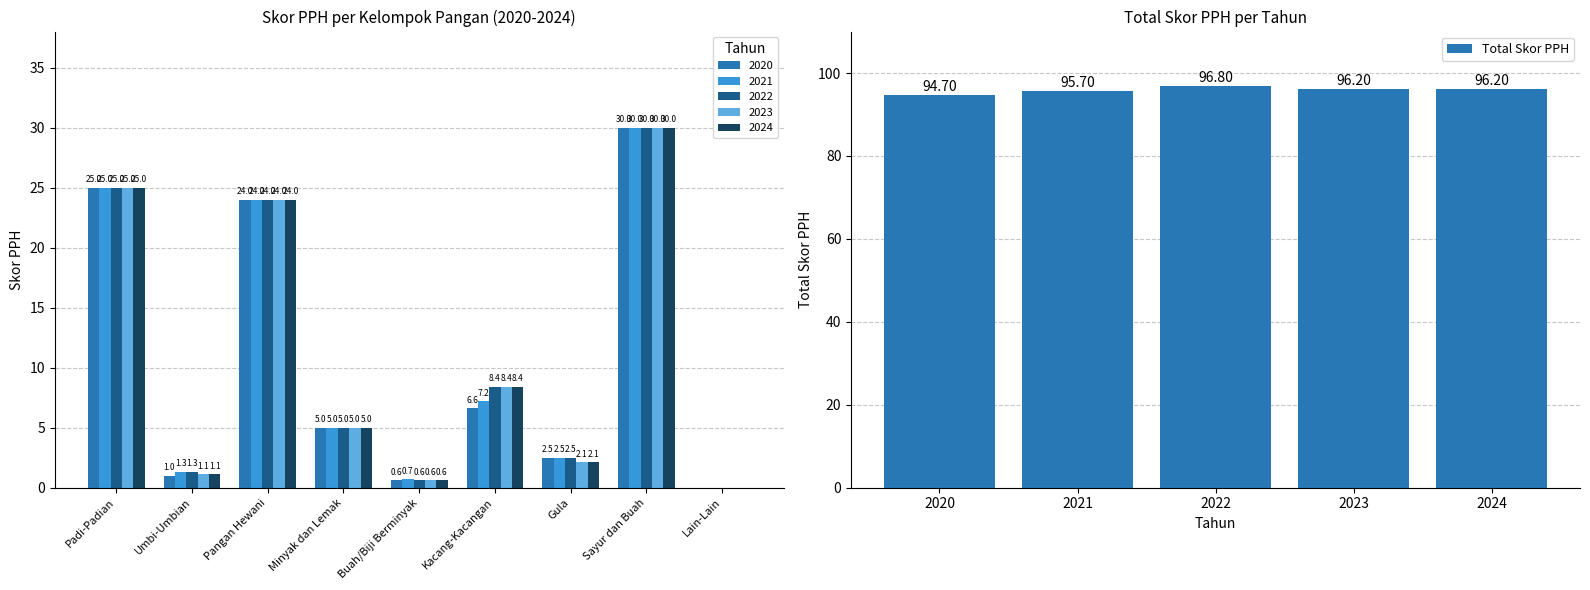

What is the sum of all values?

479.6